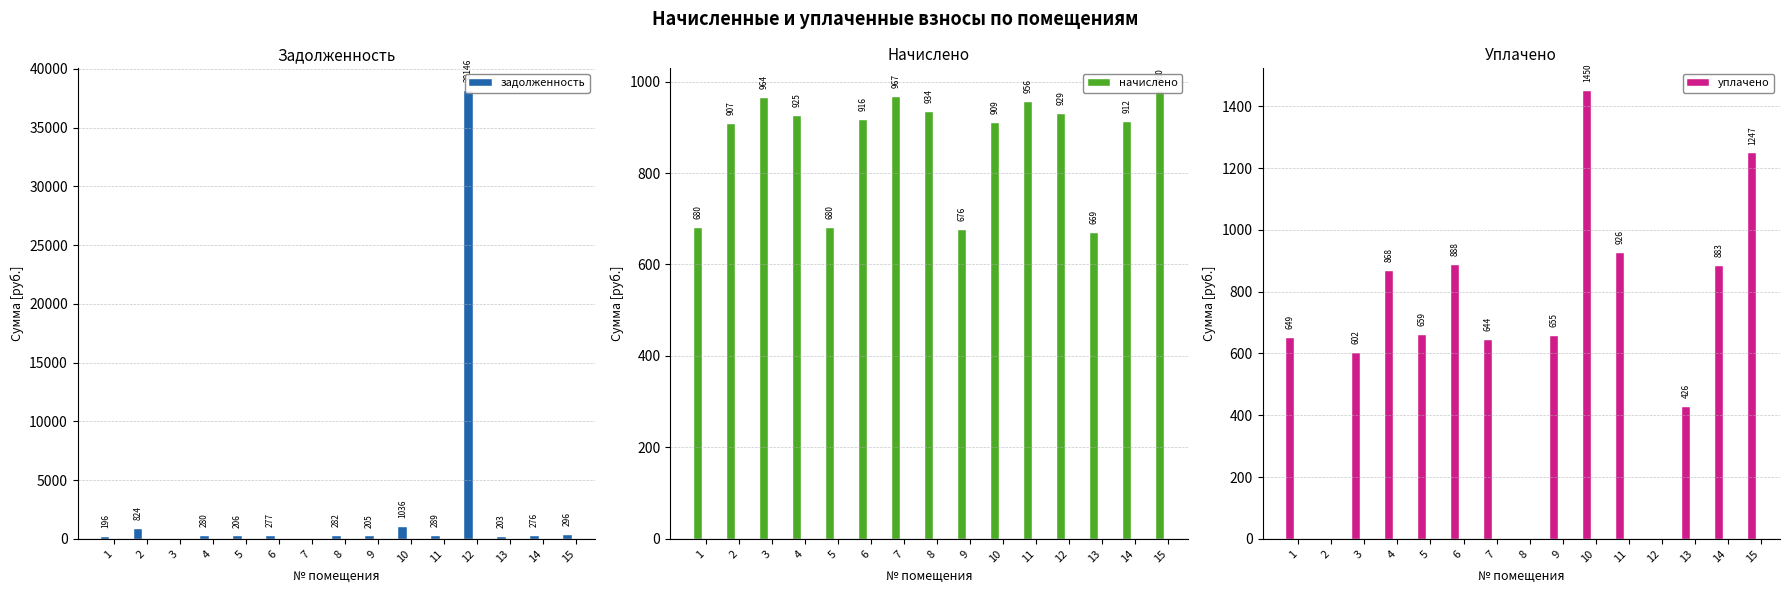

Is it true that уплачено equals 926.2 at 11?

True